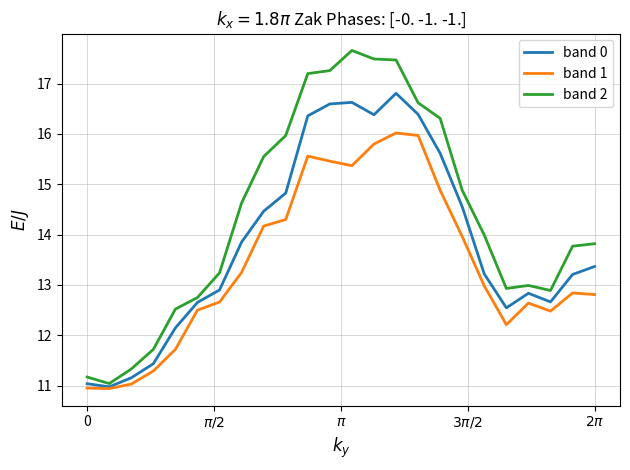

Which series has the largest total across all categories?

band 2